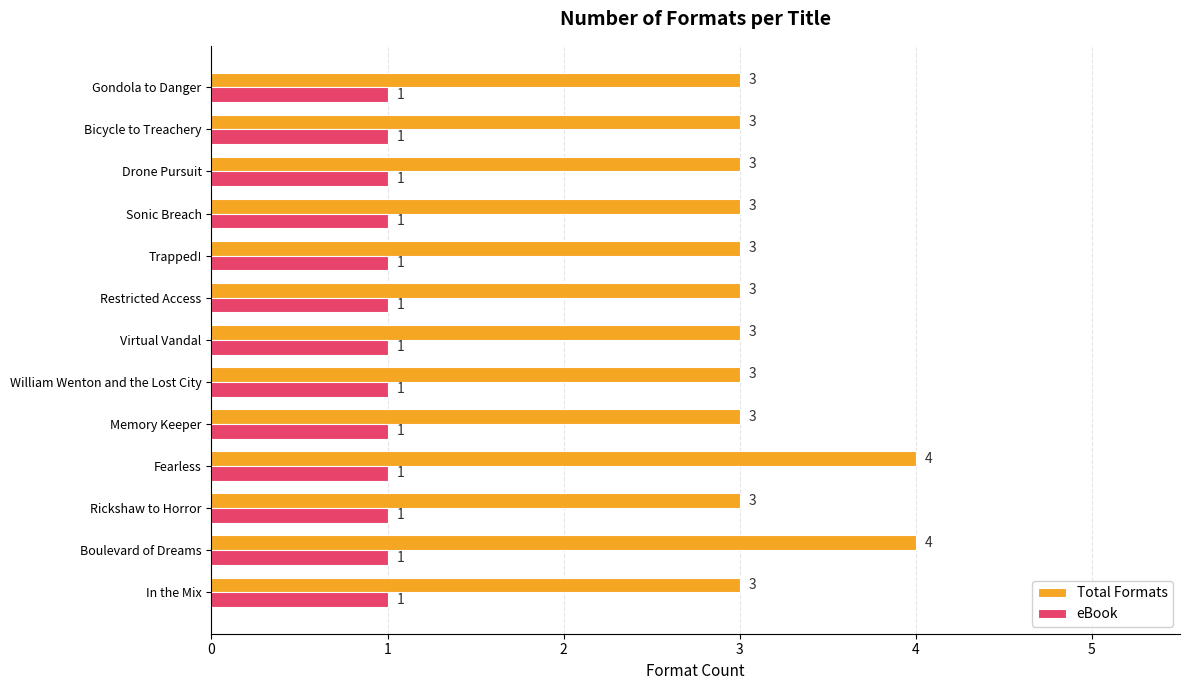

What is the total value across all series at In the Mix?

4